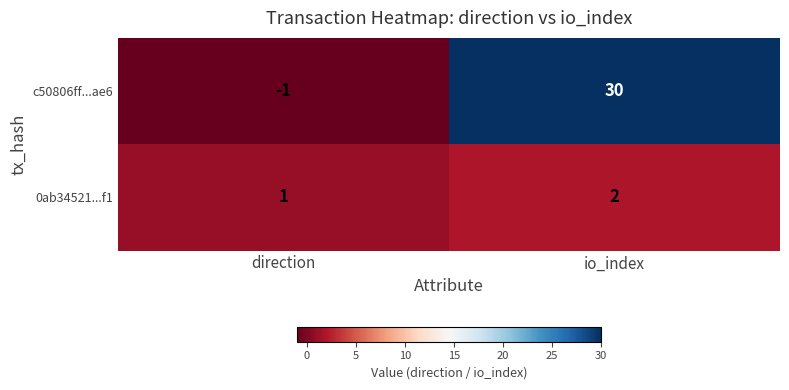

Rank the series by their average value, from highest to lowest.

c50806ff...ae6, 0ab34521...f1